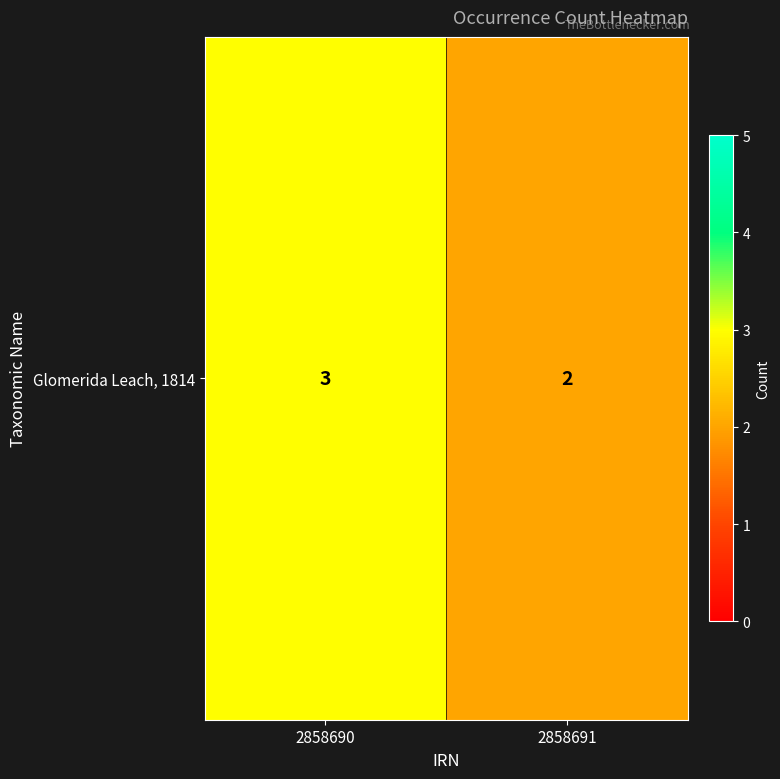

Which category has the lowest value across all series?

2858691